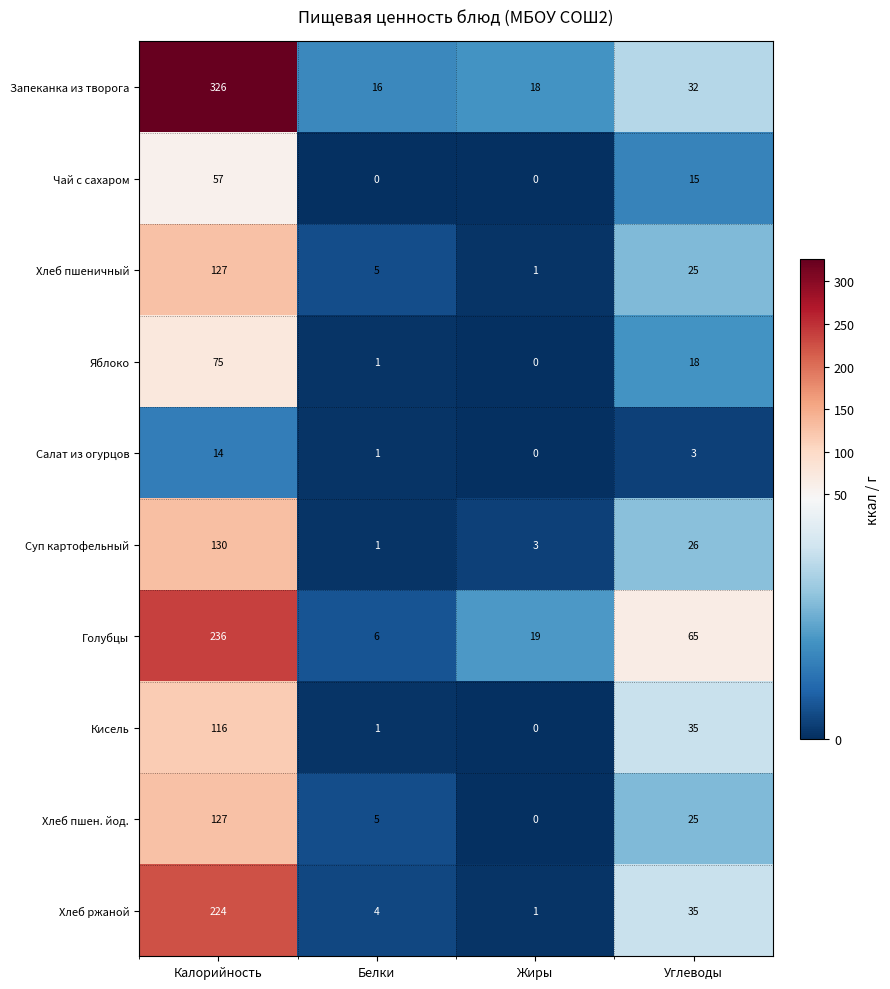

Which series changed the most between Калорийность and Белки?

Запеканка из творога